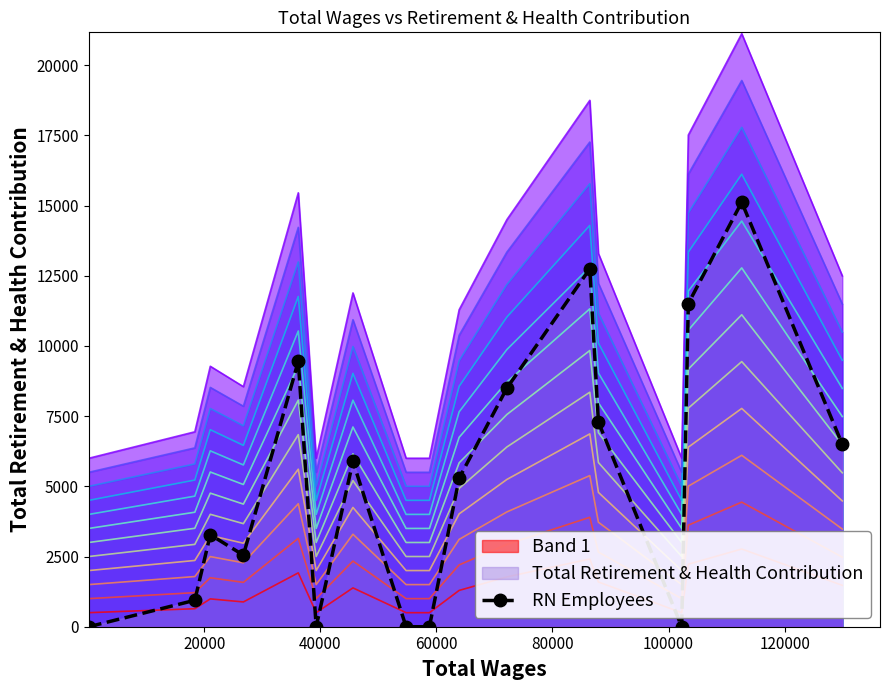

What is the maximum value for RN Employees?

15119